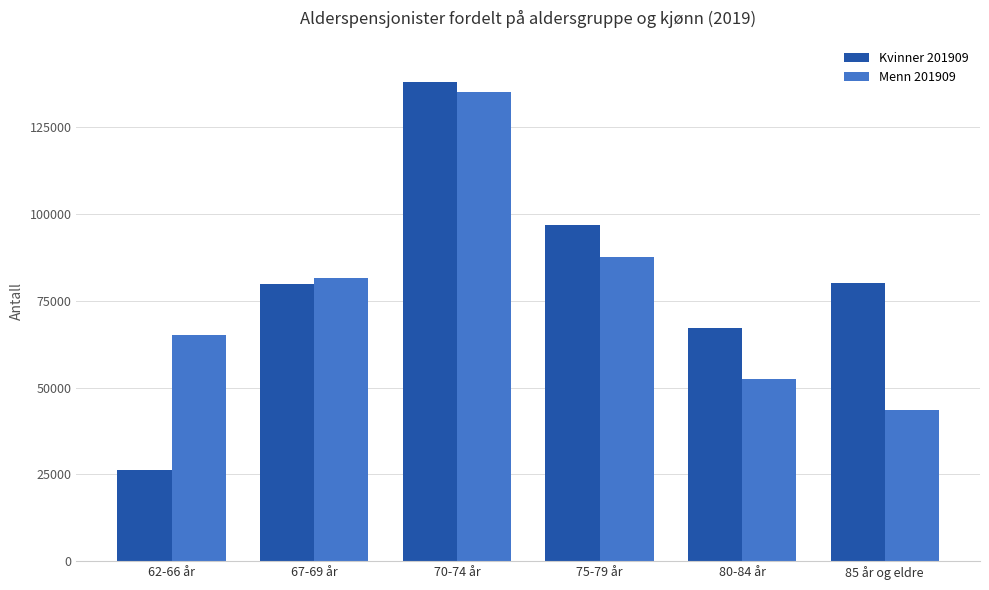

The Menn 201909 series shows 91714 at 70-74 år. True or false?

False